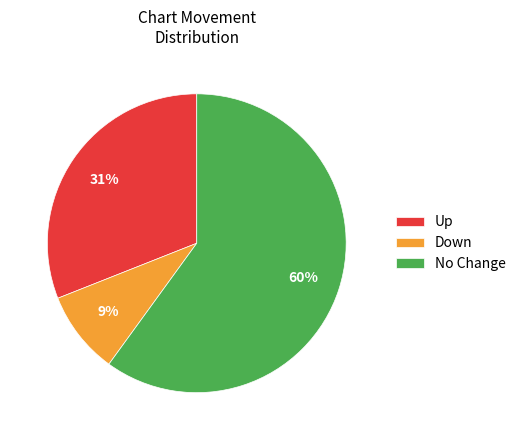

To the nearest percent, what portion does Up represent?

31%